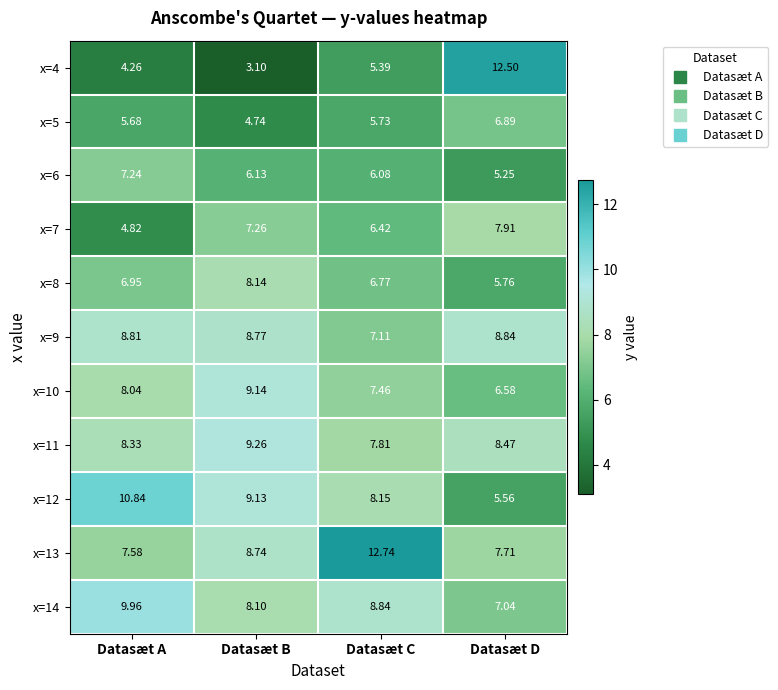

What is the greatest value displayed?

12.7